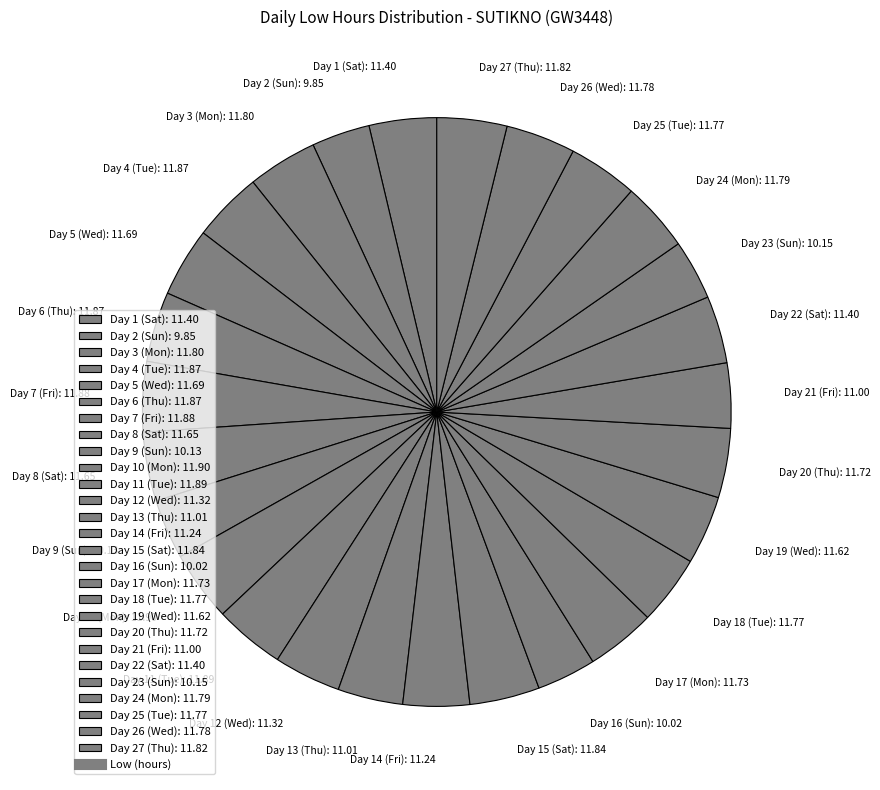

Does any single category account for the majority?

No